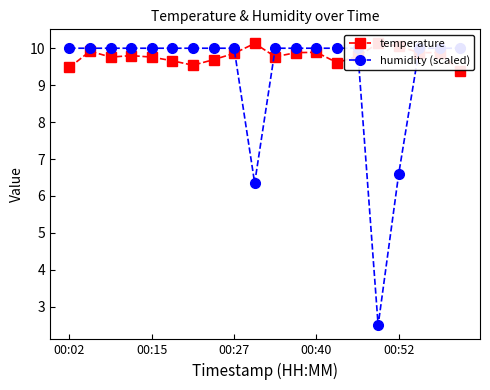

True or false: temperature has a value of 9.4 at 19.

True